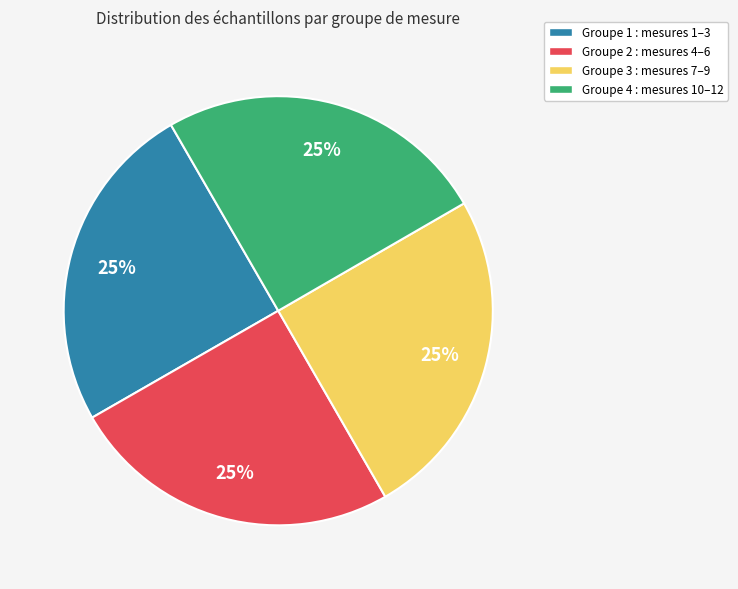

Is there a majority slice in this chart?

No